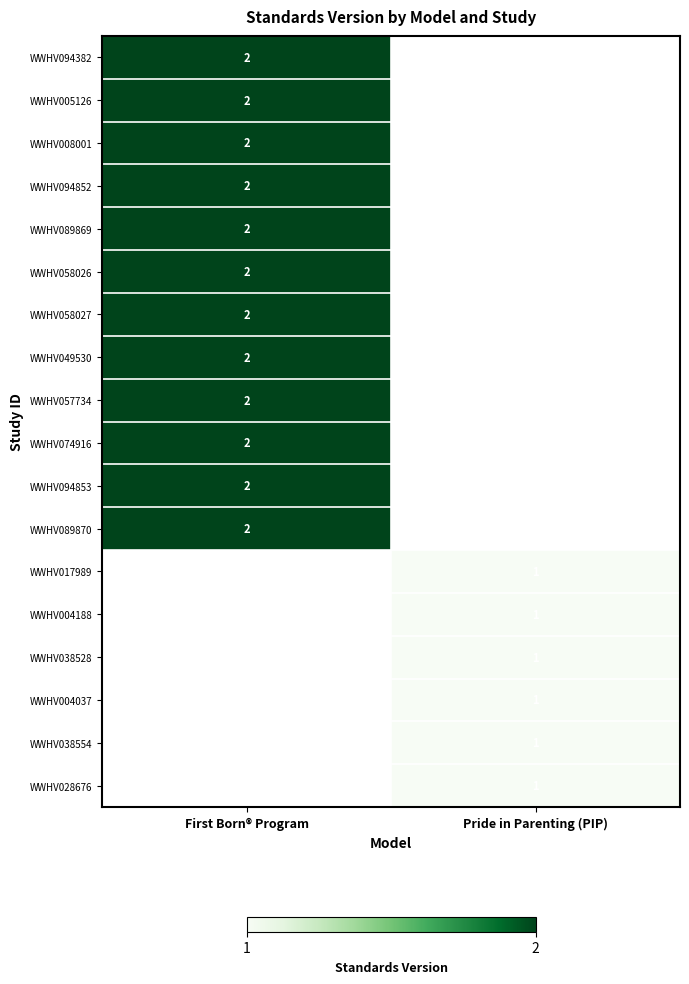

The WWHV049530 series shows 2 at First Born® Program. True or false?

True